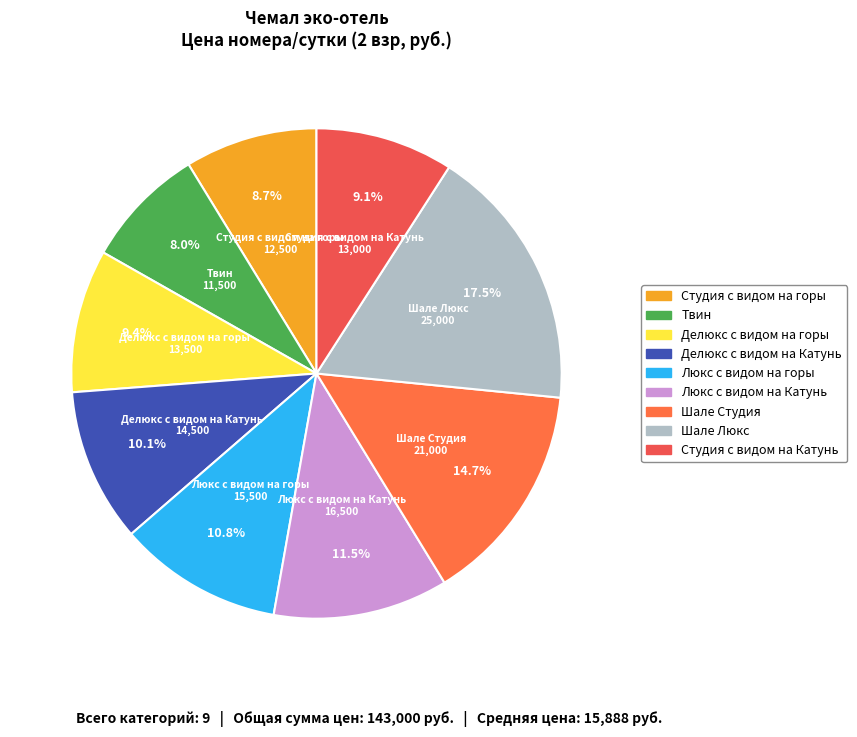

Combined, do Люкс с видом на Катунь and Твин account for over 50%?

No